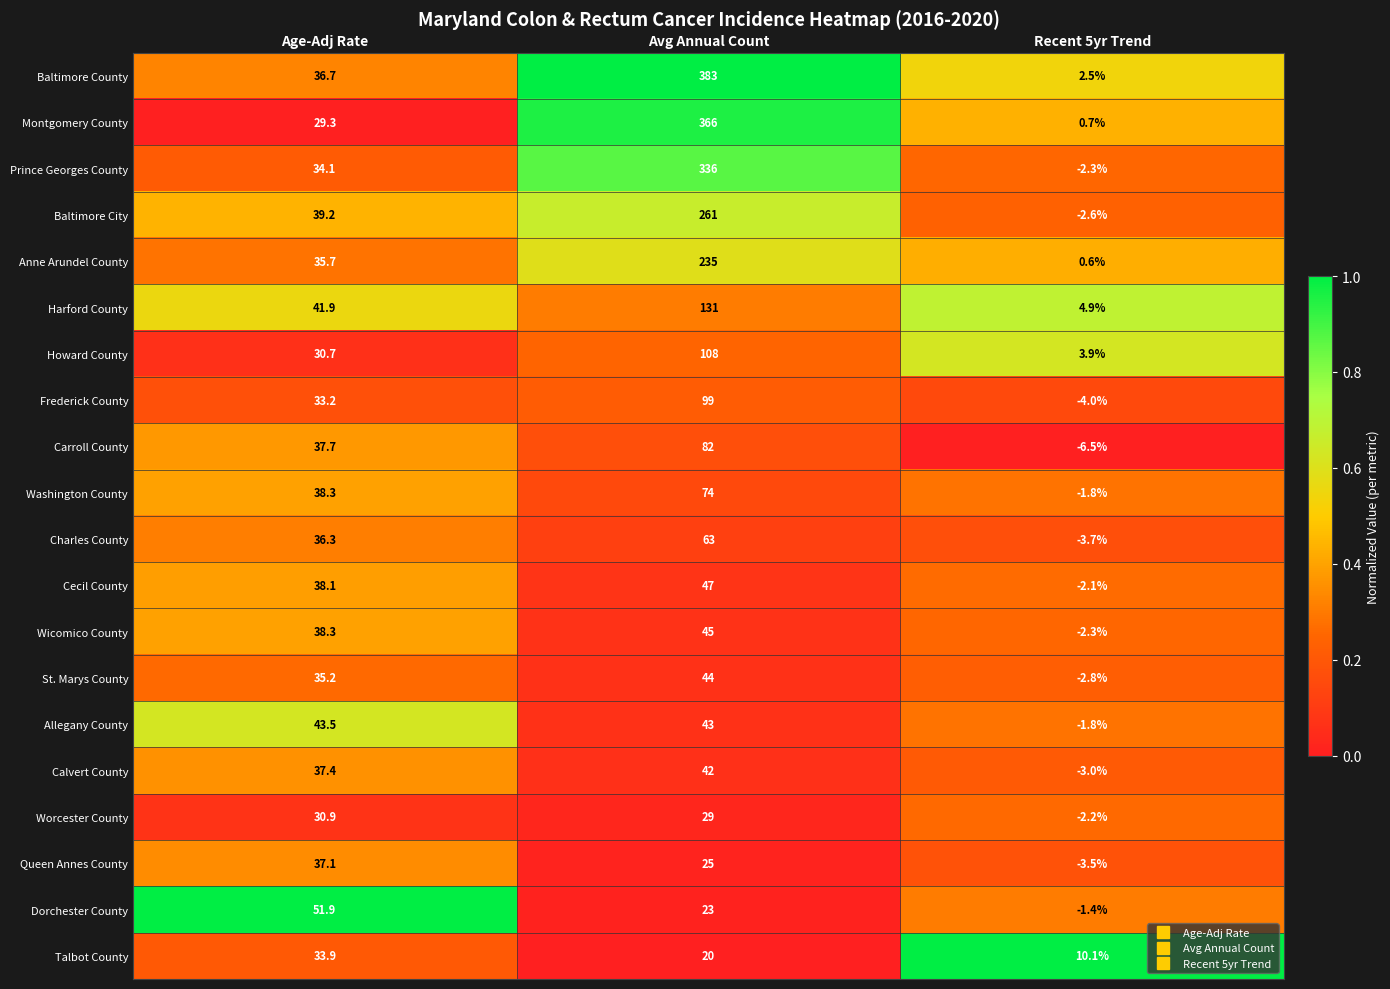

Which category has the lowest value across all series?

Recent 5yr Trend